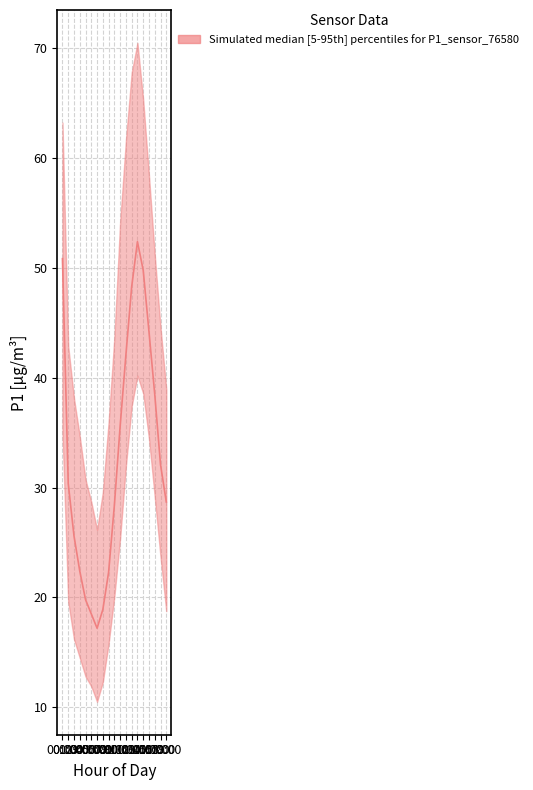

At which category is the sum across all series the highest?

13:00